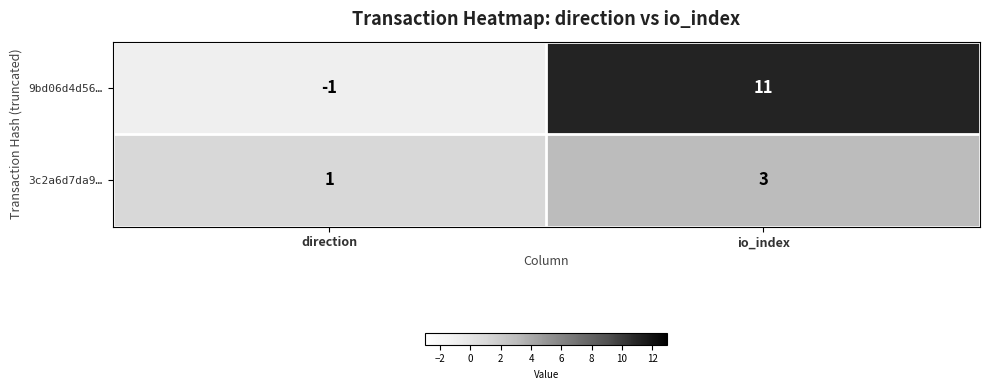

True or false: 9bd06d4d56… has a value of 11 at io_index.

True